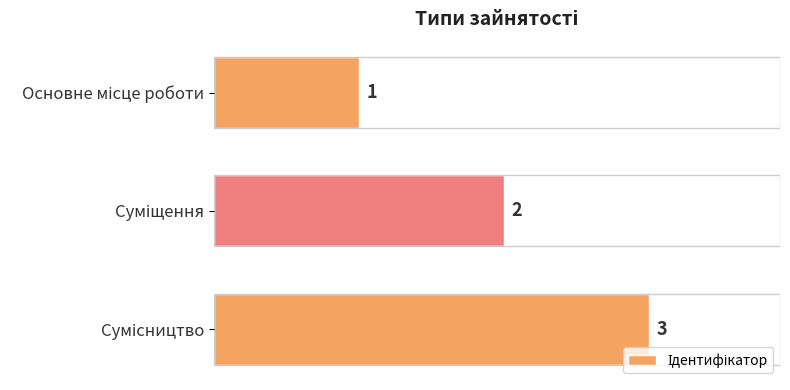

Does the chart contain stacked bars?

No